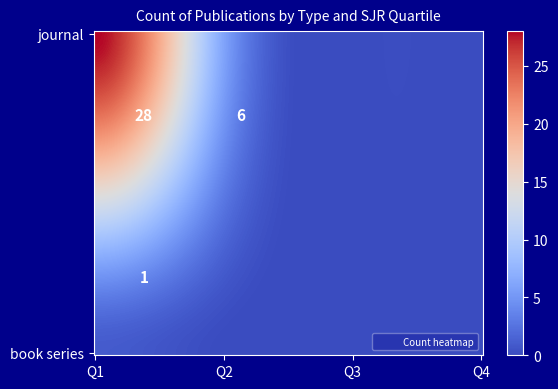

At which label is the value closest to 14?

journal_Q2